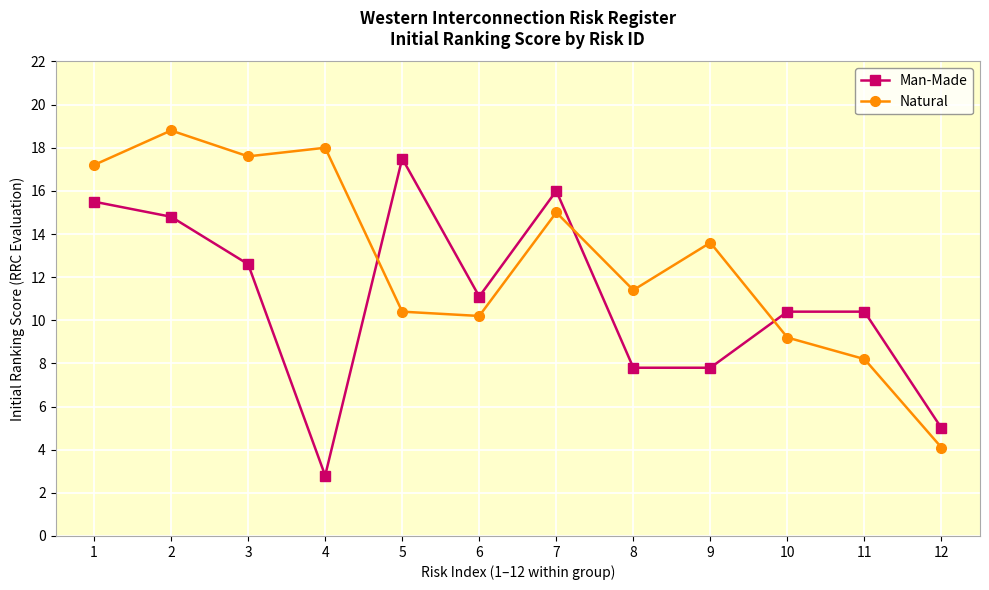

Which series has the largest total across all categories?

Natural